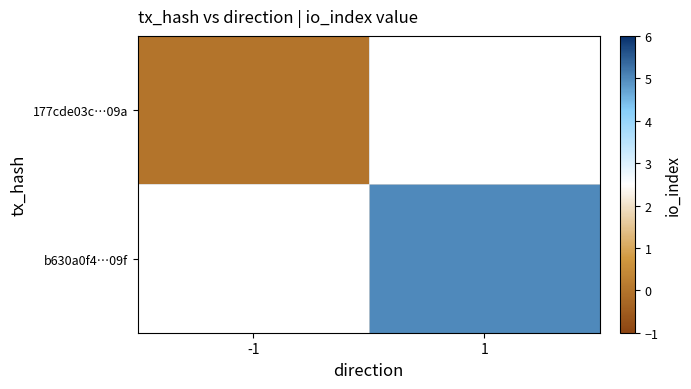

At which label is 177cde03c…09a closest to 0?

-1